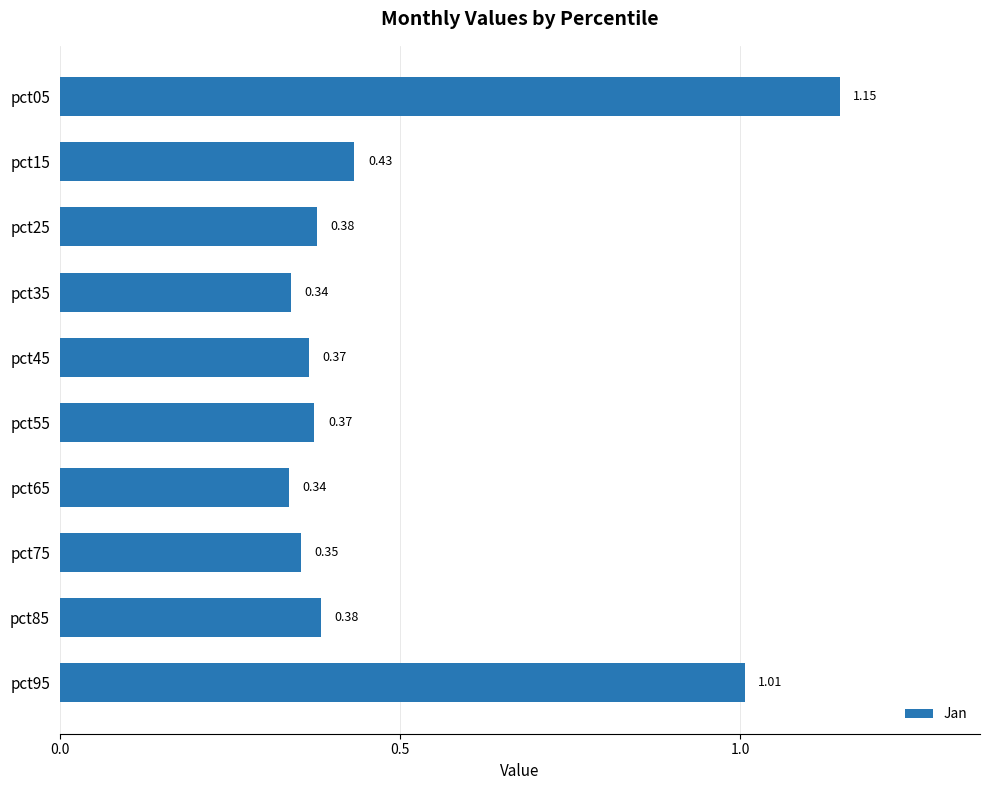

How many categories are shown in the chart?

10